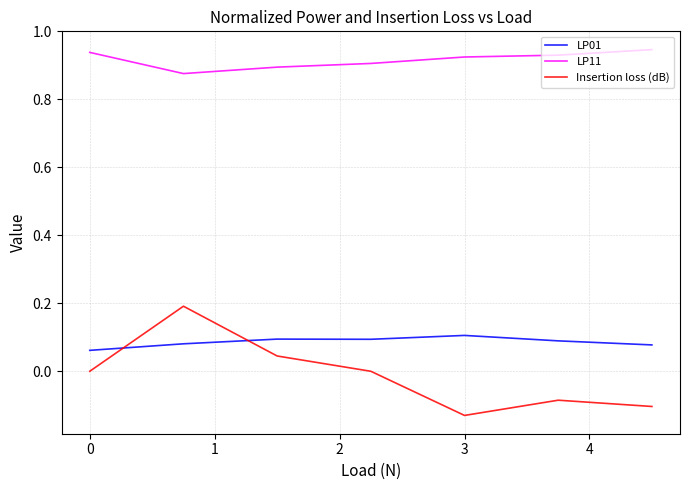

How many categories are shown in the chart?

7